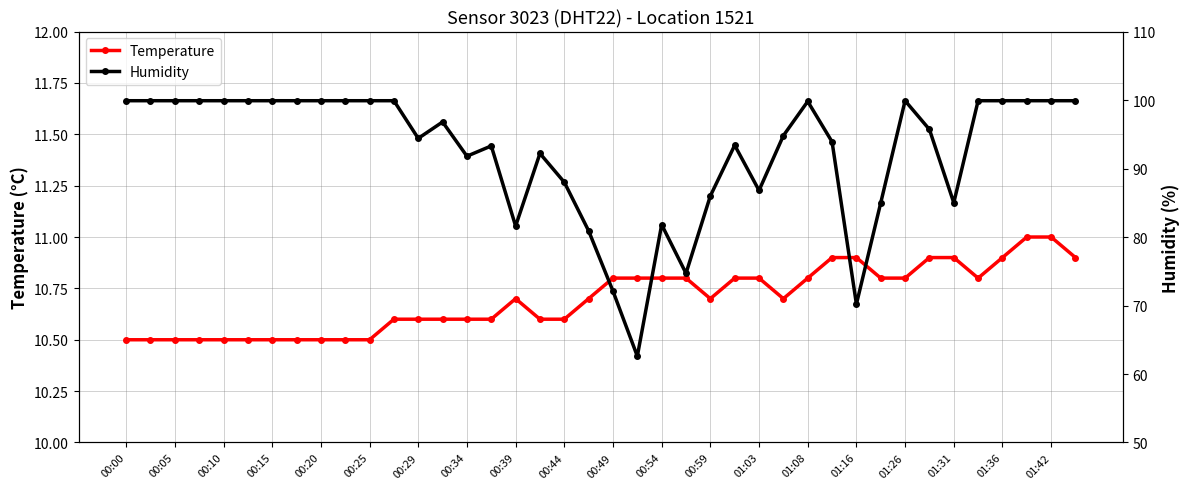

In Humidity, how many points are lower than both neighbors (excluding endpoints)?

8